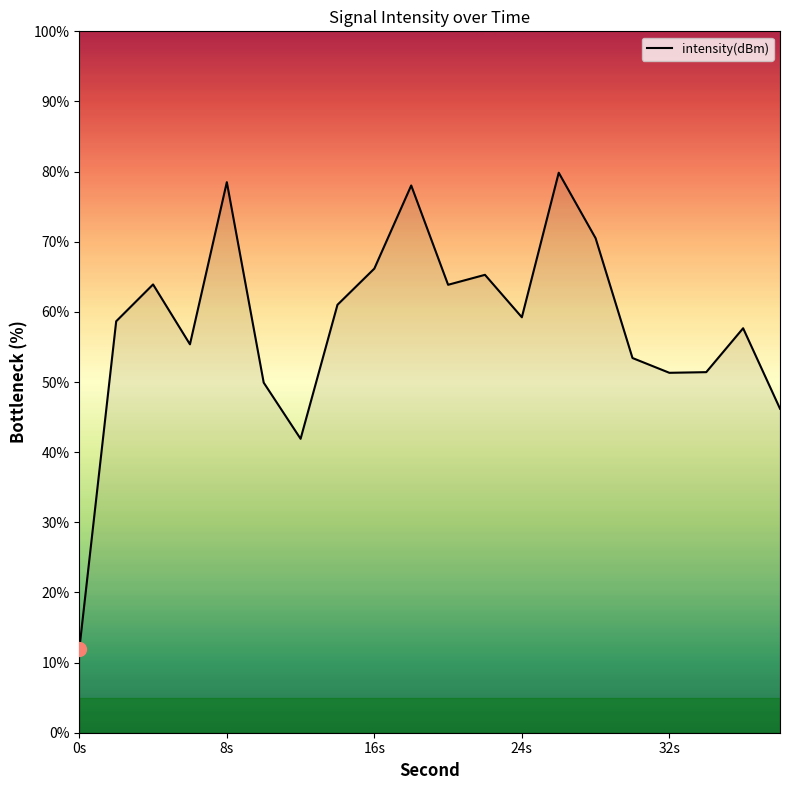

How many lines are shown in the chart?

1